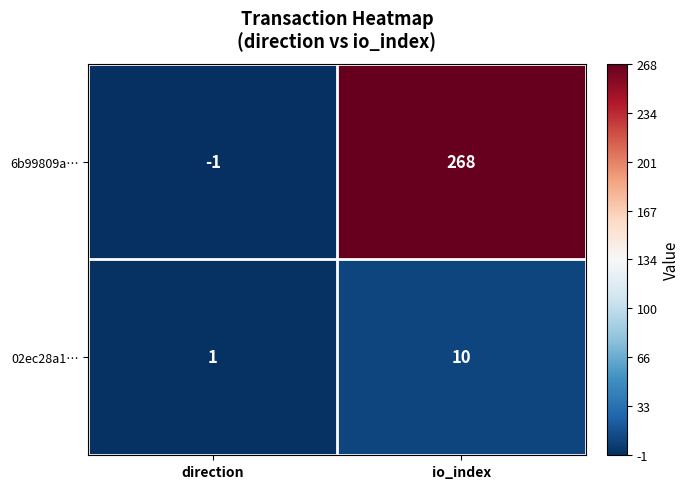

Which category has the highest value in the 02ec28a1… series?

io_index